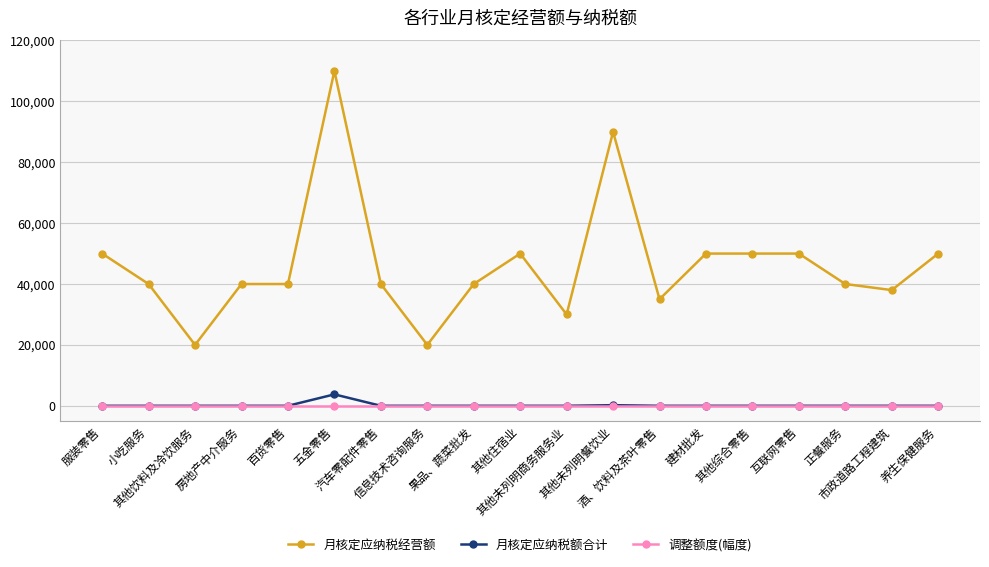

True or false: 月核定应纳税额合计 and 月核定应纳税经营额 cross at least once.

False